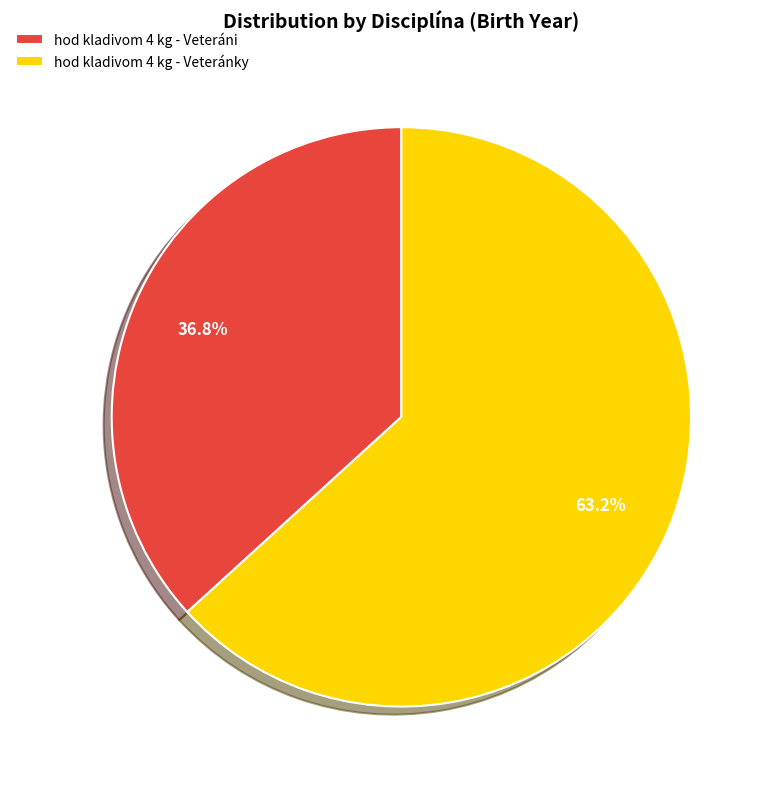

What is the ratio of the value at hod kladivom 4 kg - Veteránky to the value at hod kladivom 4 kg - Veteráni?

1.7